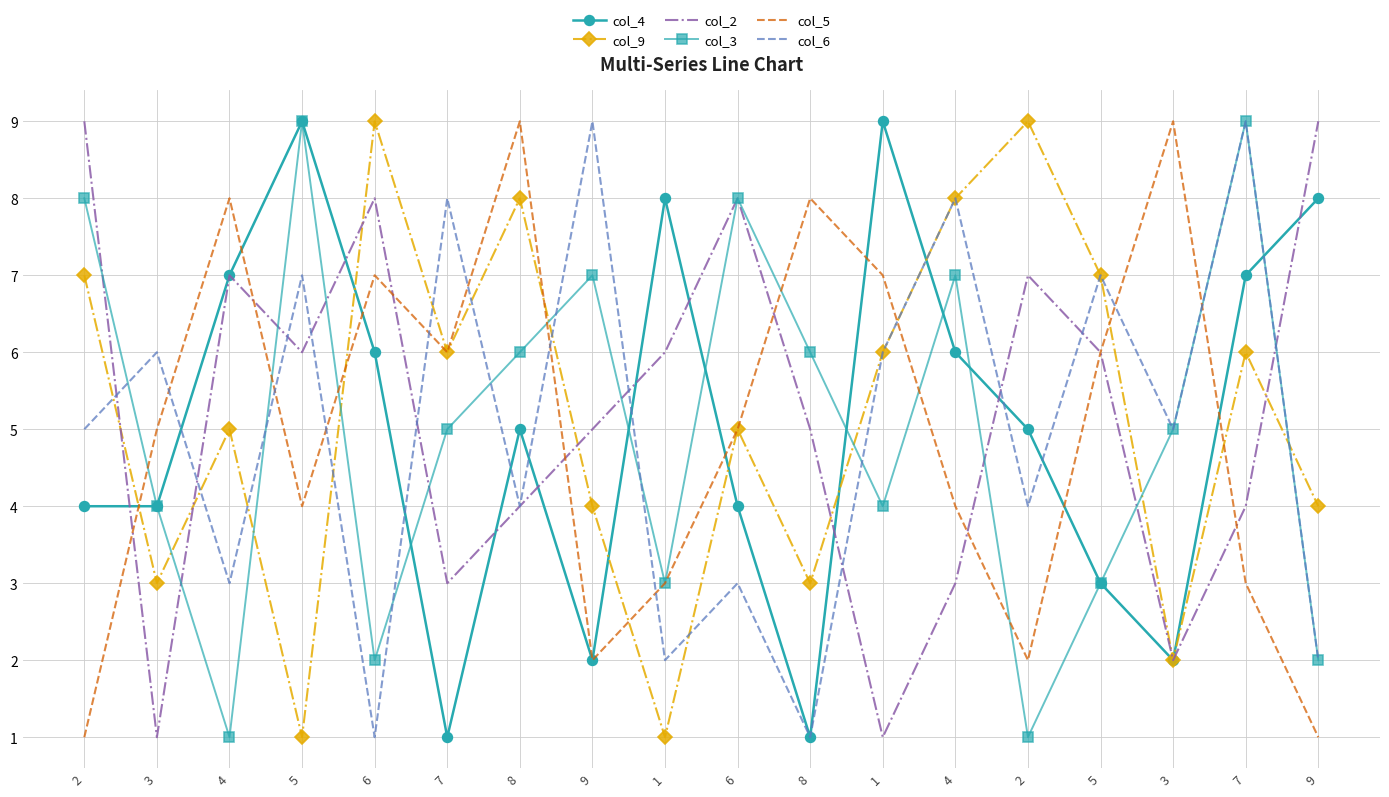

What are all the series names shown in the legend?

col_4, col_9, col_2, col_3, col_5, col_6